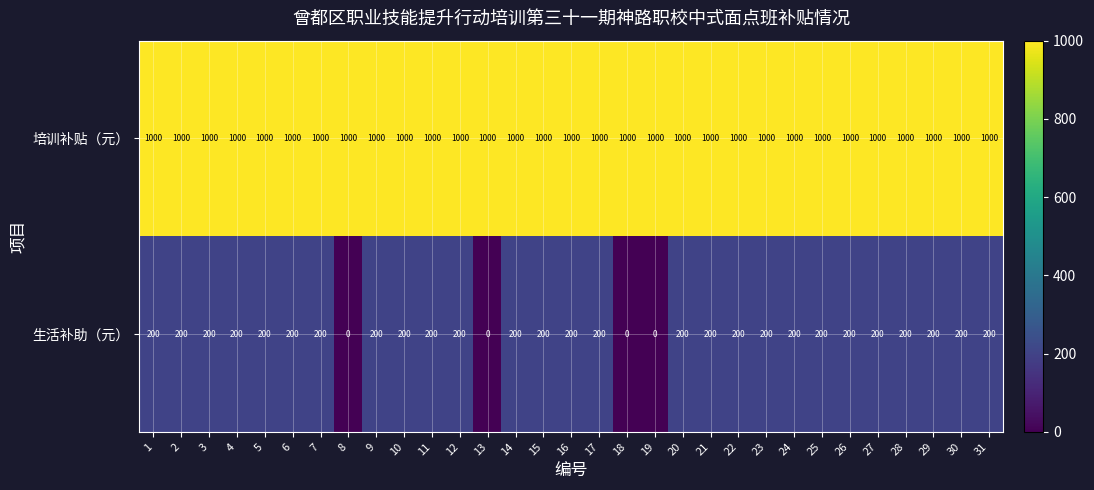

What is the spread (max minus min) of values at 9?

800